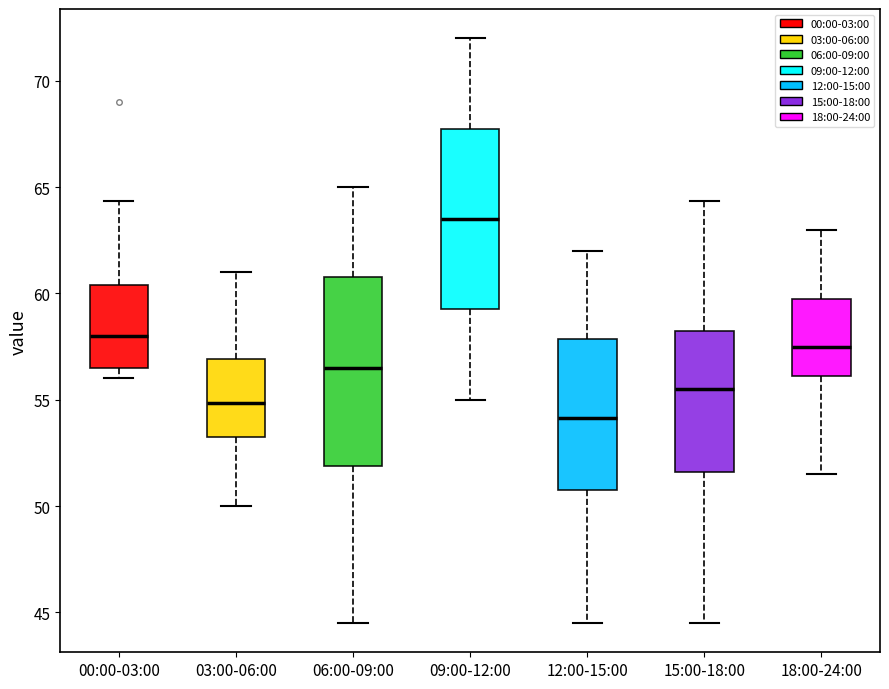

Which box's median line is the lowest?

12:00-15:00